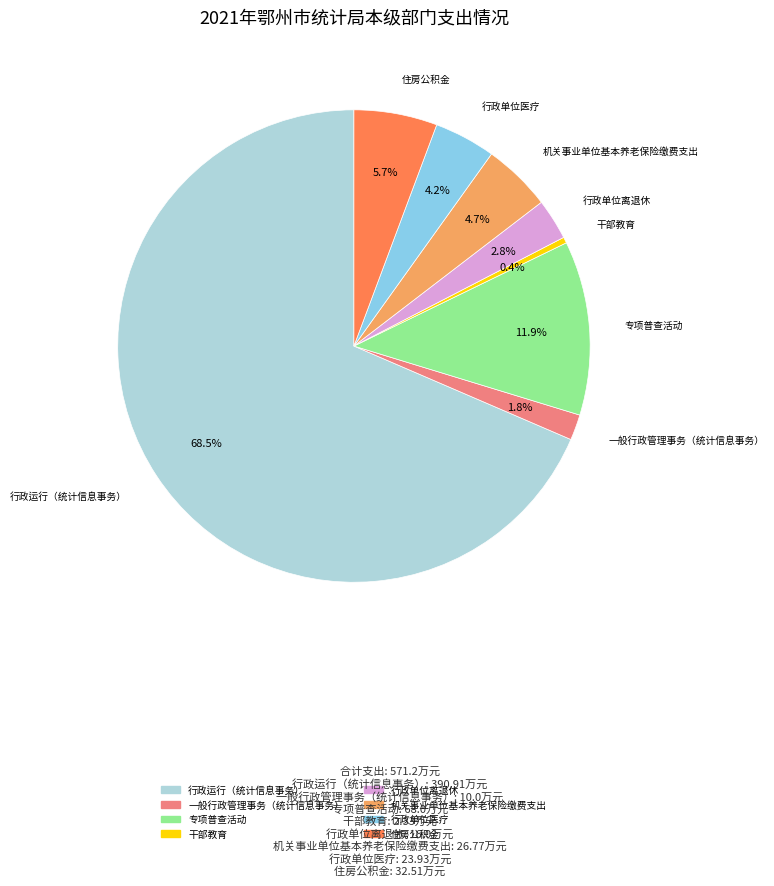

What is the smallest slice in the pie chart?

干部教育